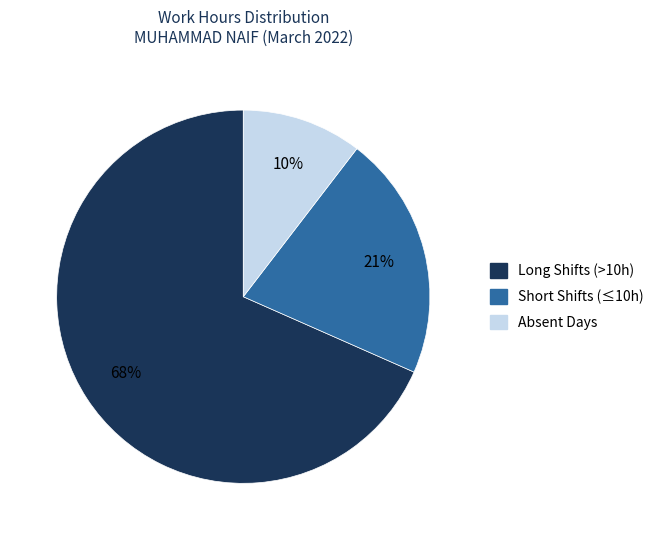

Is it true that Short Shifts (≤10h) is 21% of the pie?

True